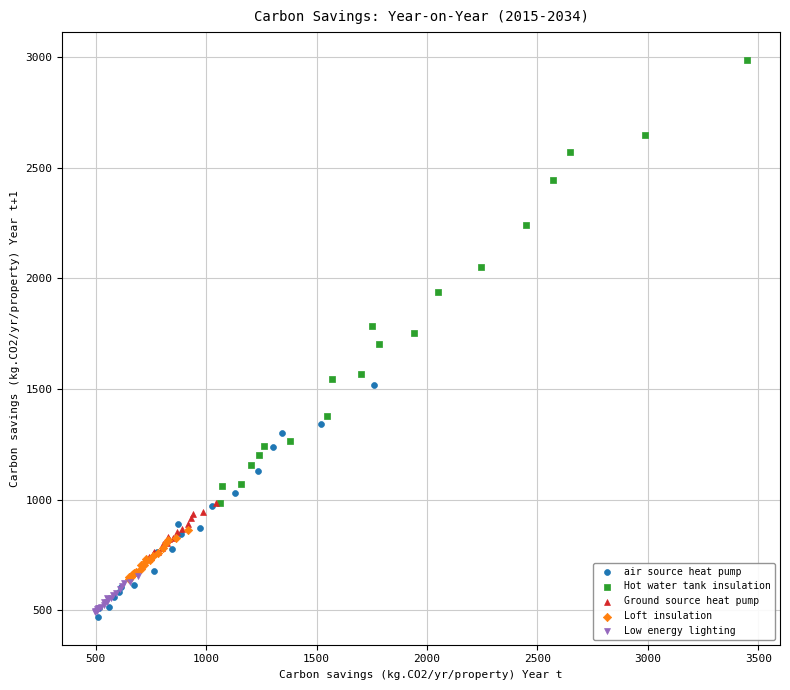

Which series contains the highest Y value?

Hot water tank insulation